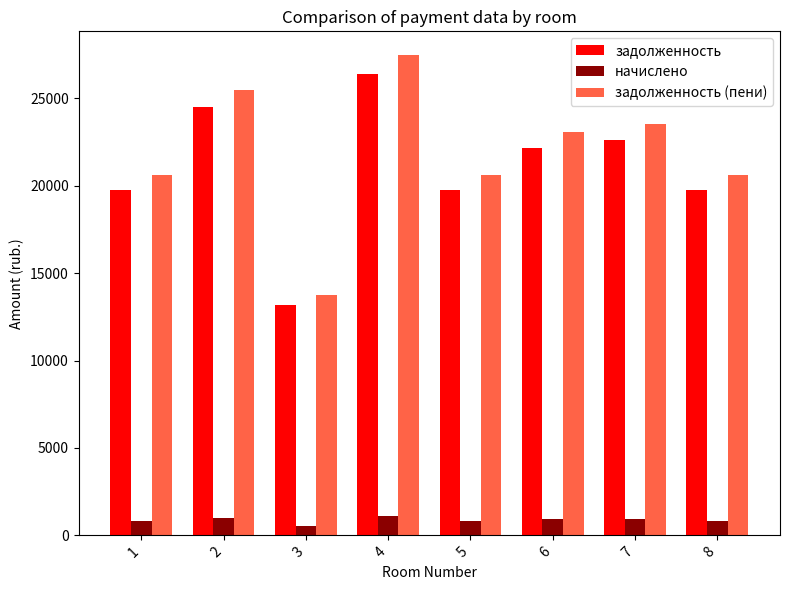

How many values in the начислено series are below 916?

4